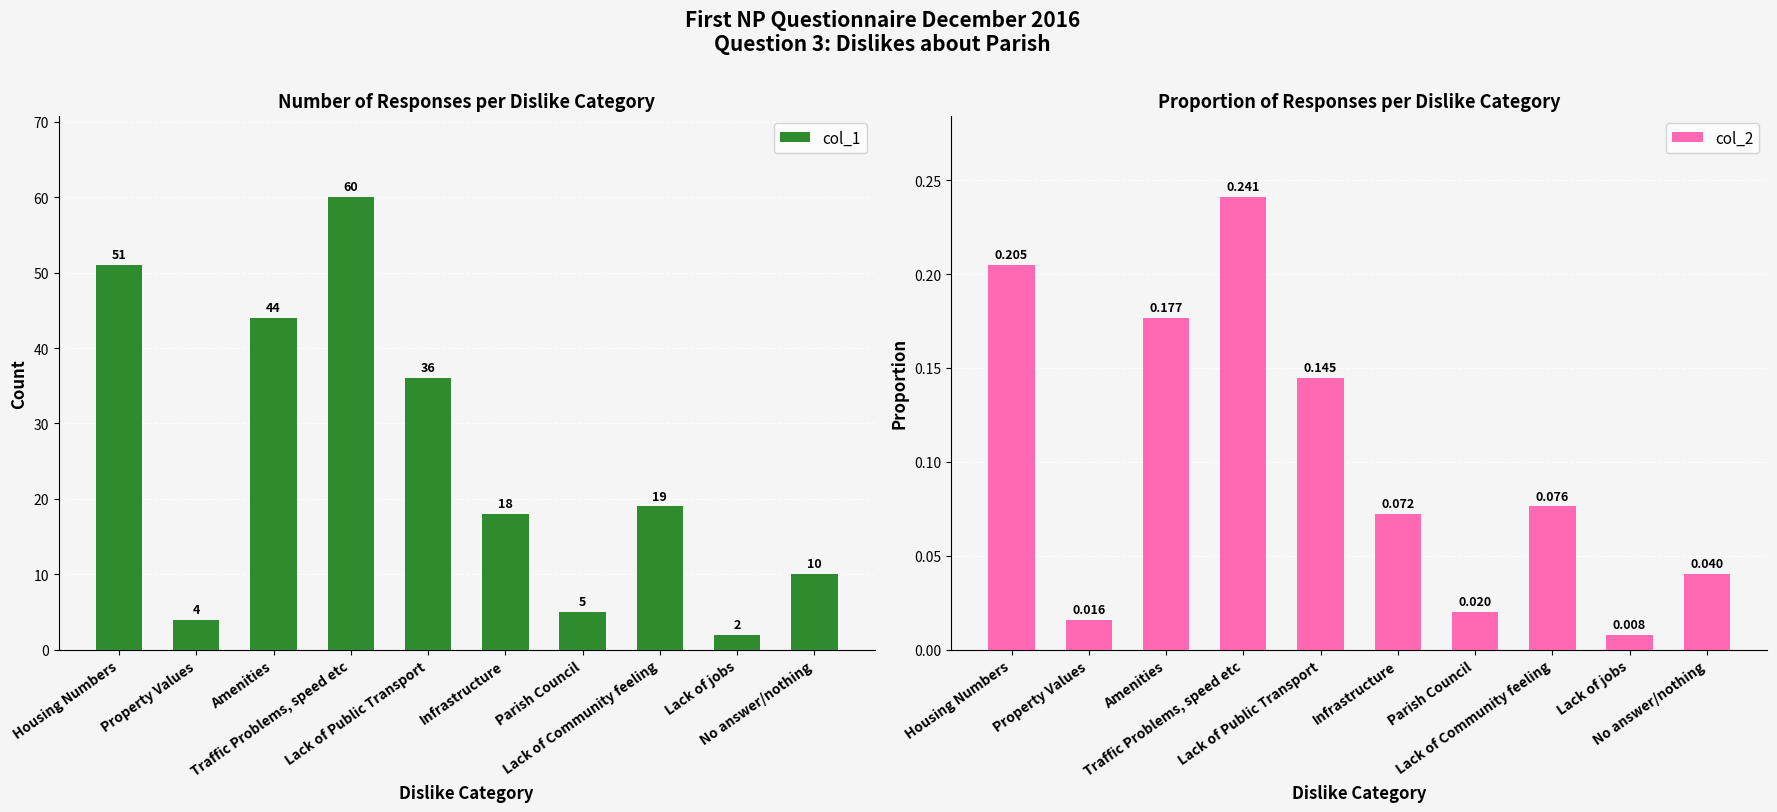

What are all the series names shown in the legend?

col_1, col_2